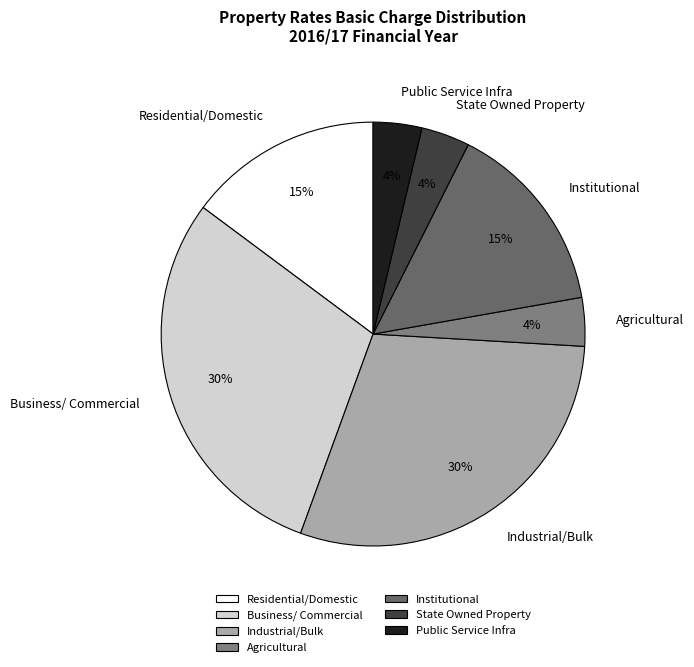

Is it true that Residential/Domestic is 15% of the pie?

True